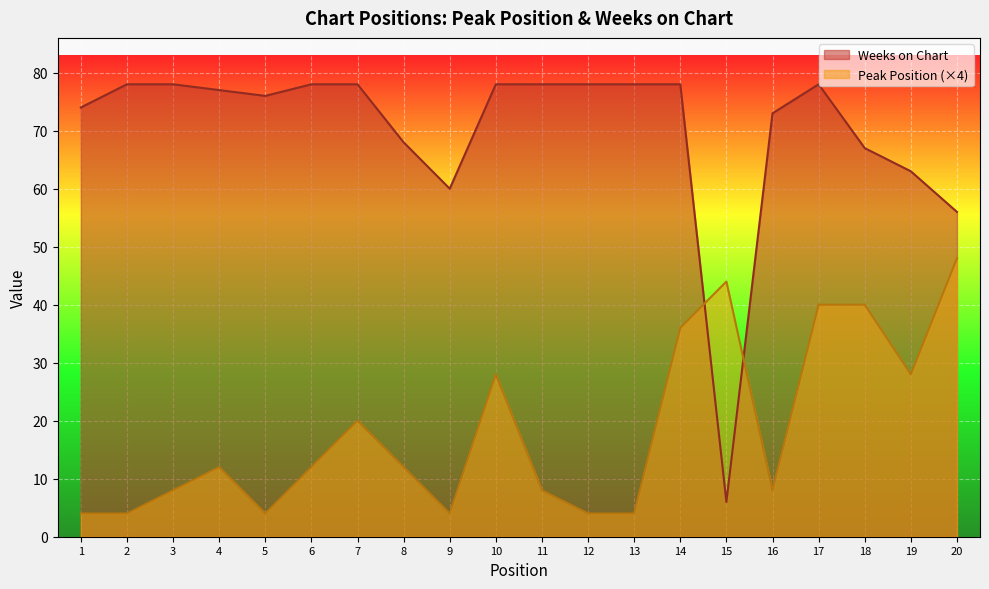

What is the greatest value displayed?

78